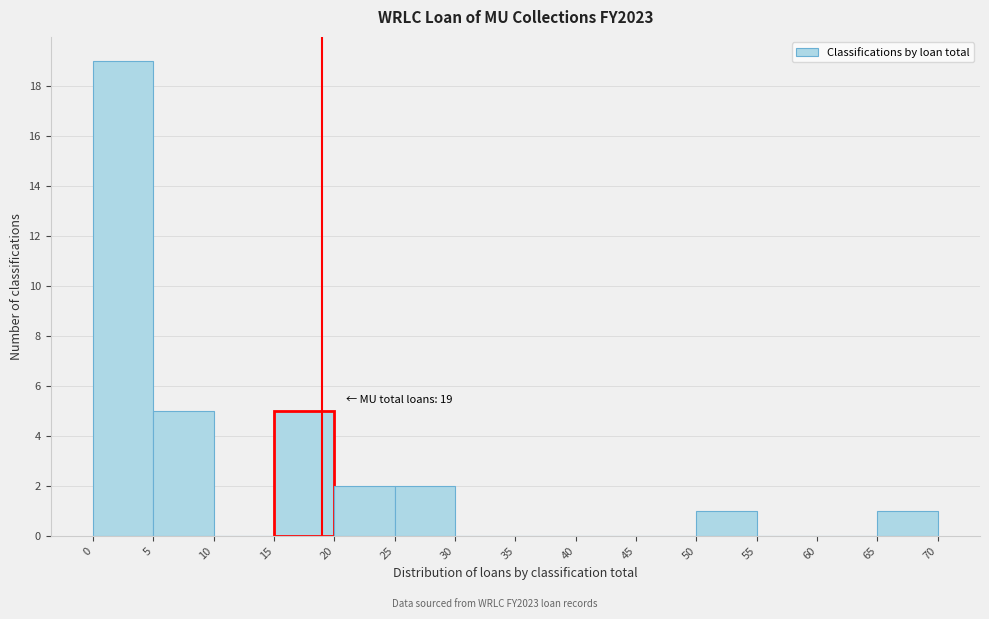

Which range on the x-axis has the tallest bar?

0 to 5